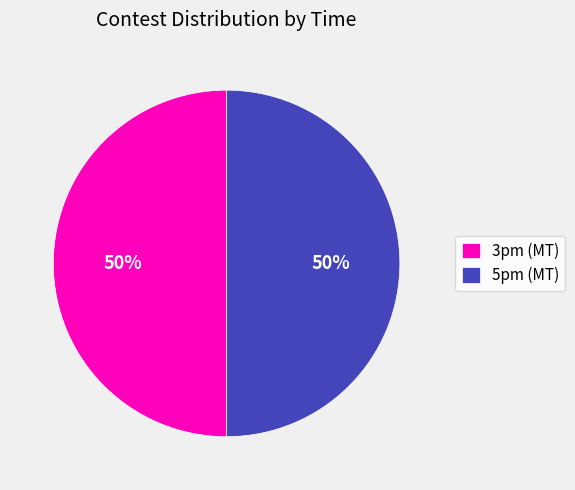

To the nearest percent, what percentage of the pie is 5pm (MT)?

50%